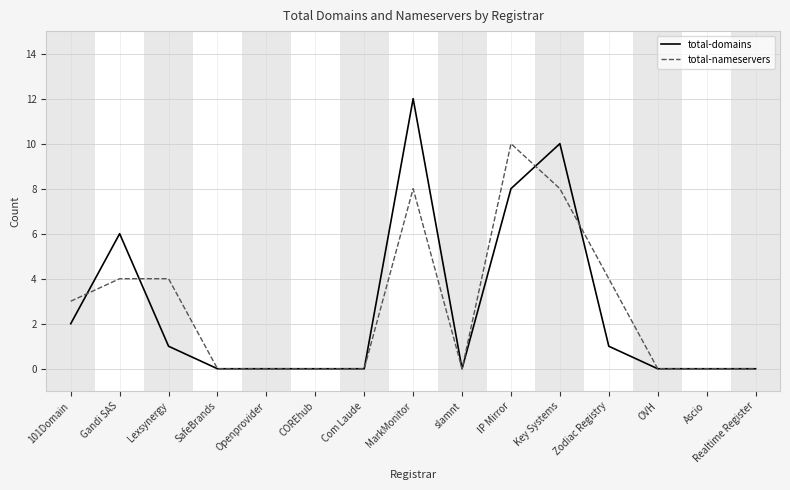

Which series changed the most between Gandi SAS and IP Mirror?

total-nameservers